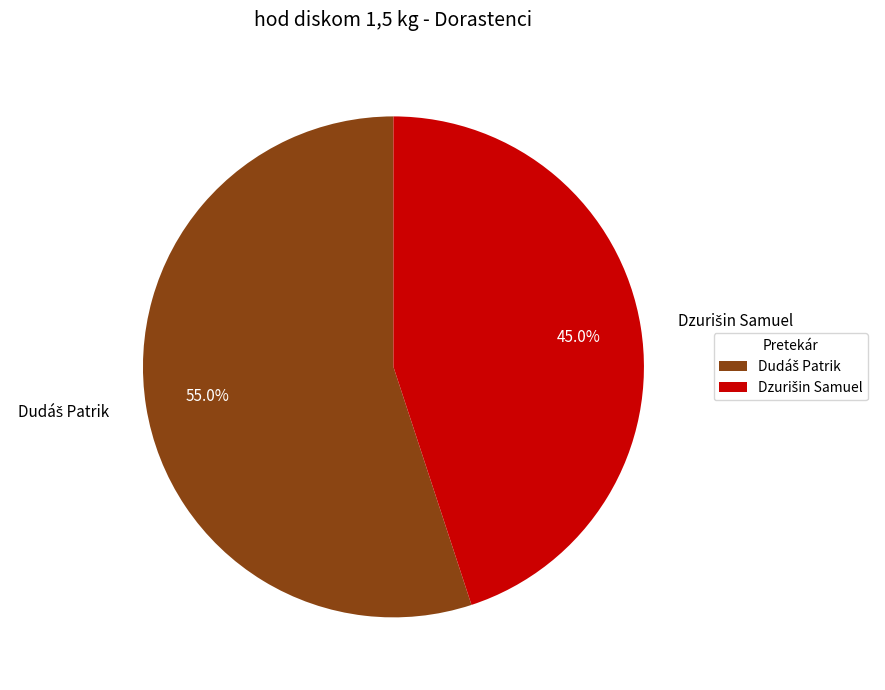

Is there a majority slice in this chart?

Yes